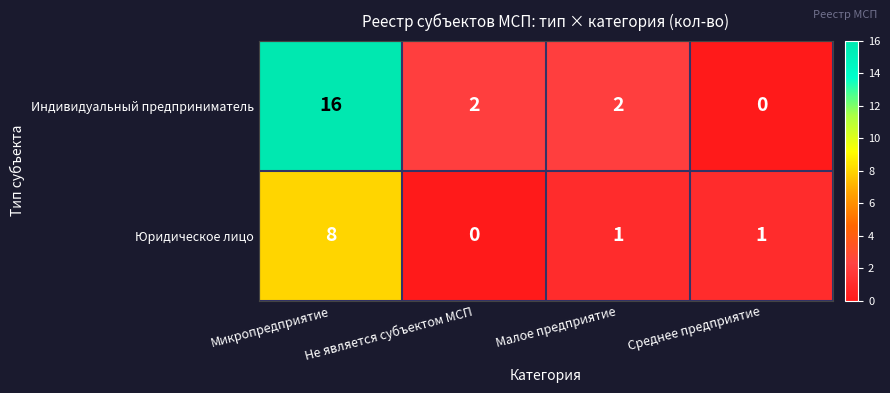

How many Юридическое лицо values are between 1 and 8?

3